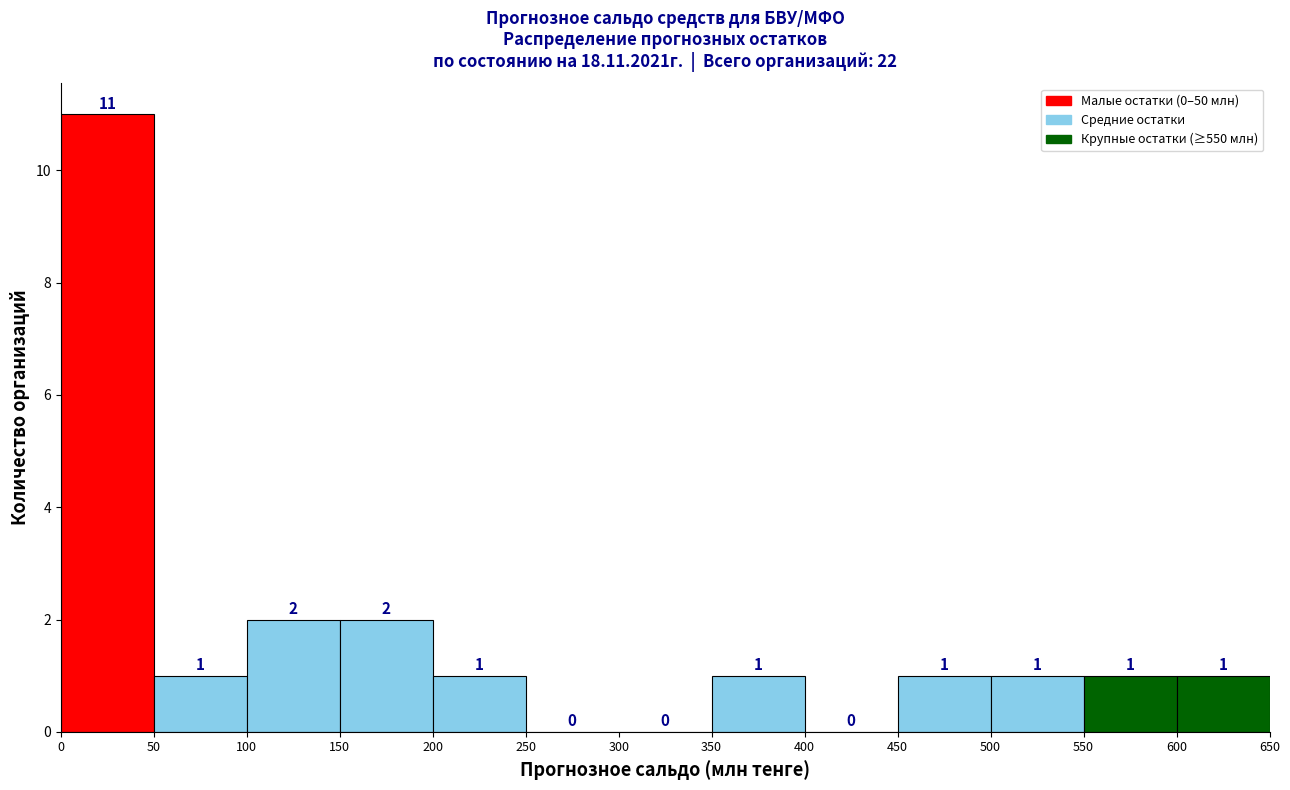

Over which range of the x-axis is the bar tallest?

0 to 50